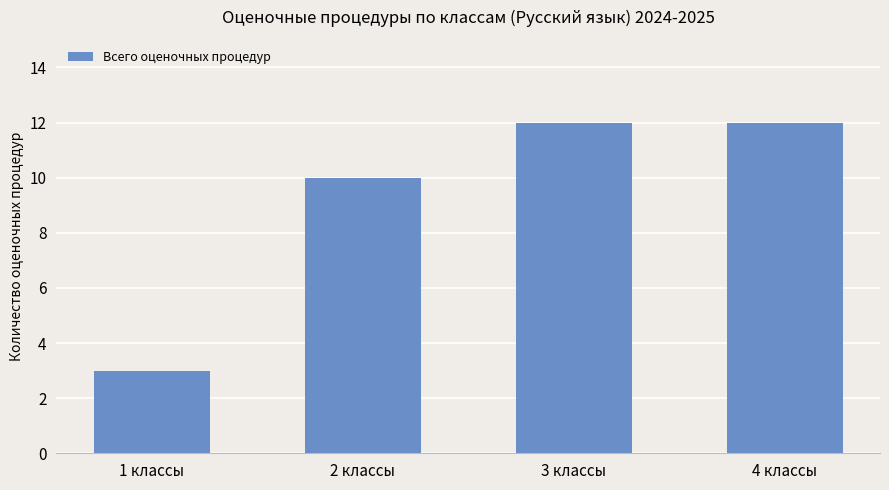

Read the value at 3 классы.

12